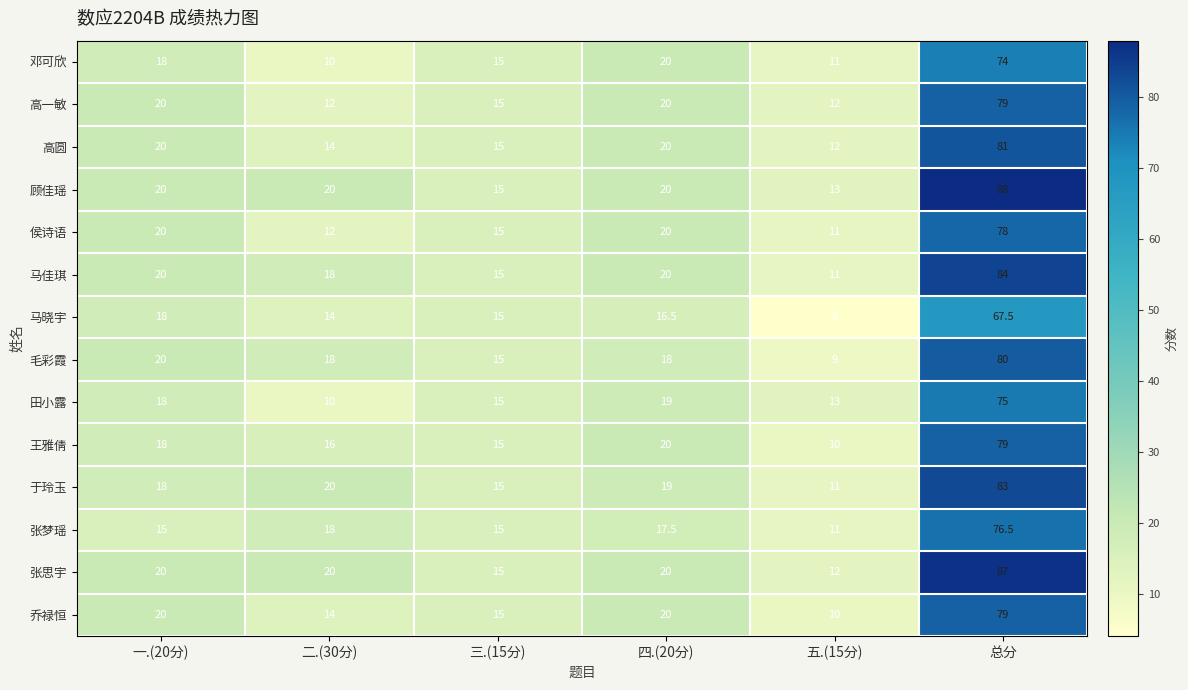

At which category is the sum across all series the highest?

总分